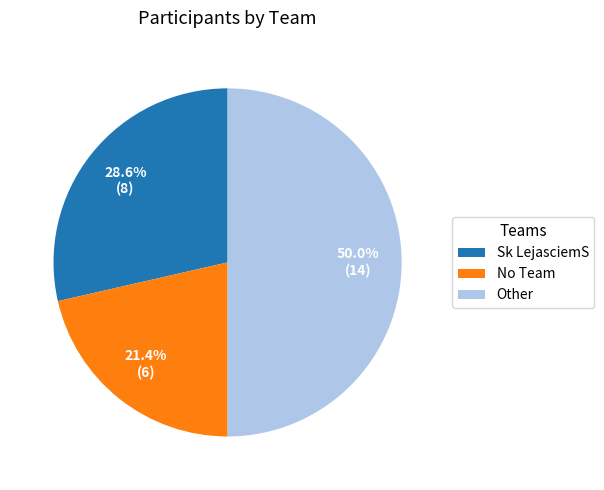

To the nearest percent, what is the difference between the largest and smallest slice percentages?

29%